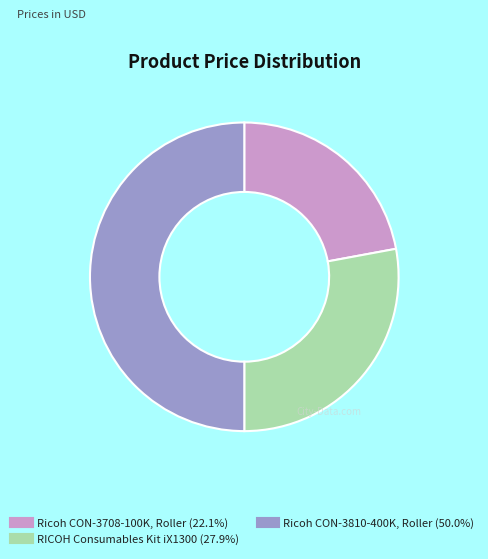

Which slice is the largest?

Ricoh CON-3810-400K, Roller